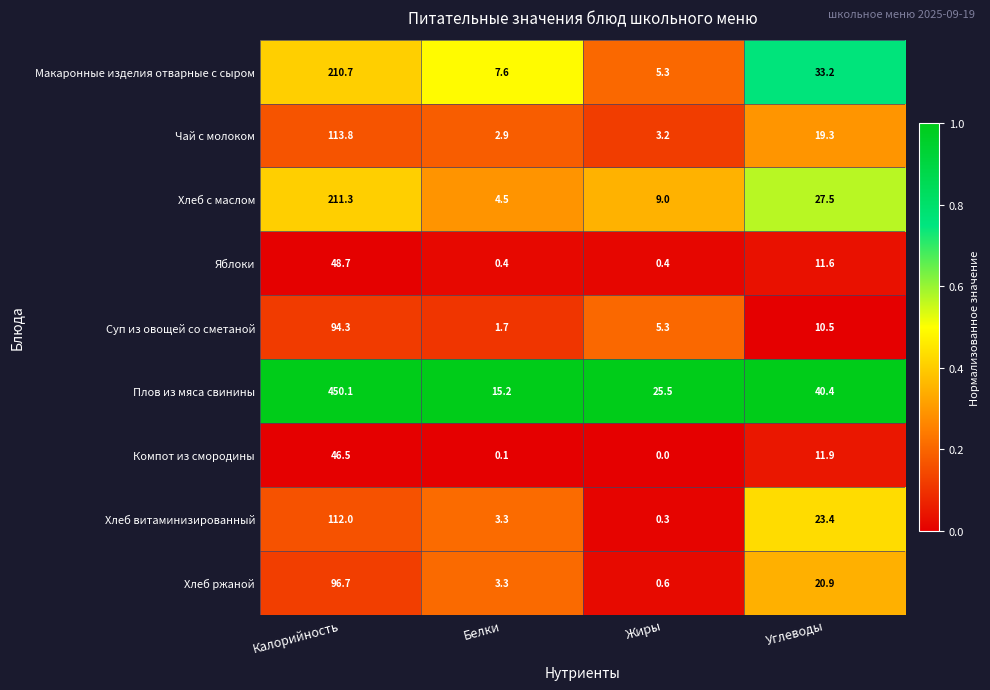

The Чай с молоком series shows 5.2 at Белки. True or false?

False